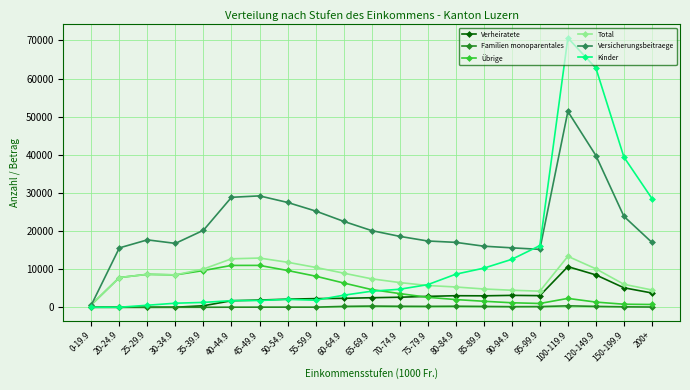

At which label does Versicherungsbeitraege reach its peak?

100-119.9